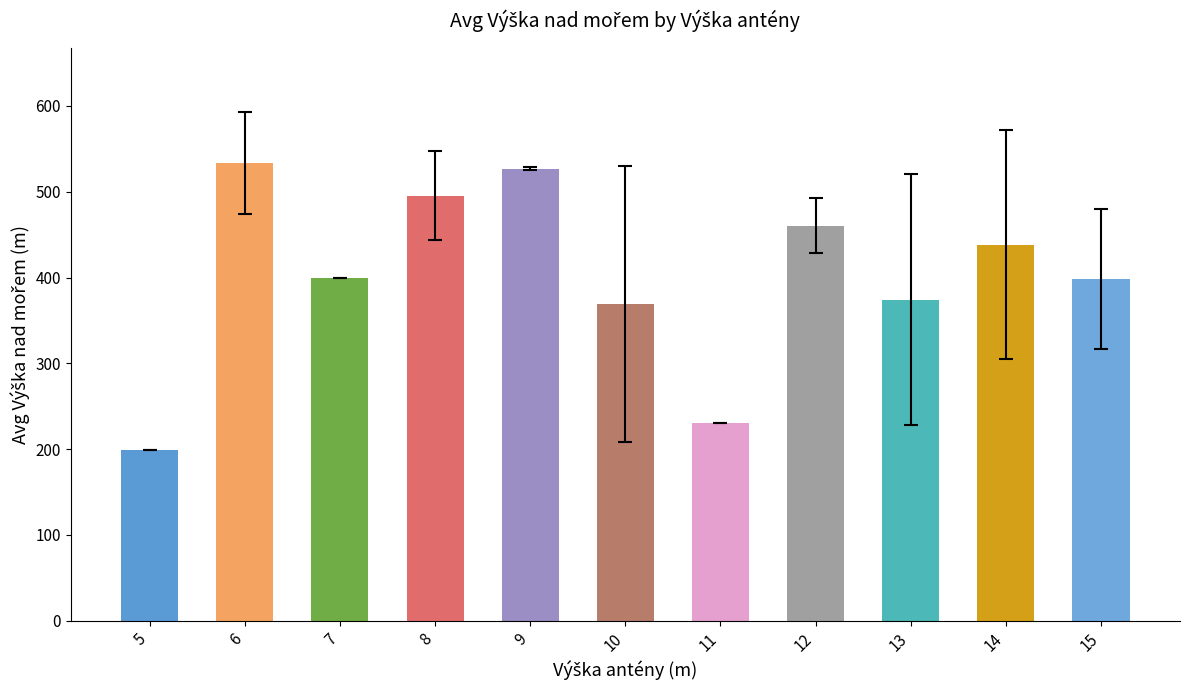

What is the value of the 9th bar from the left?

374.3